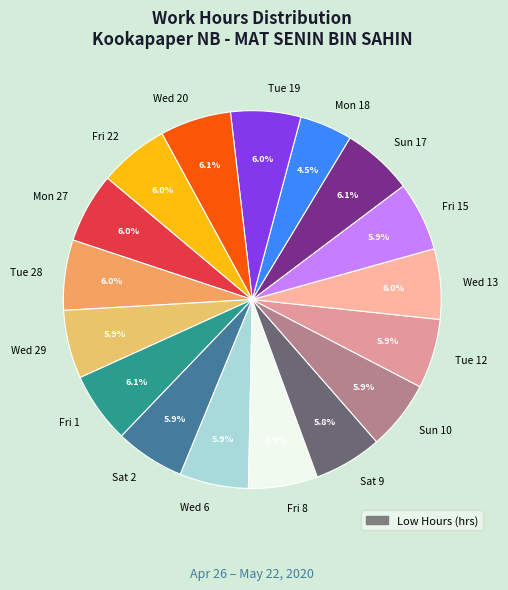

What is the smallest slice in the pie chart?

Mon 18